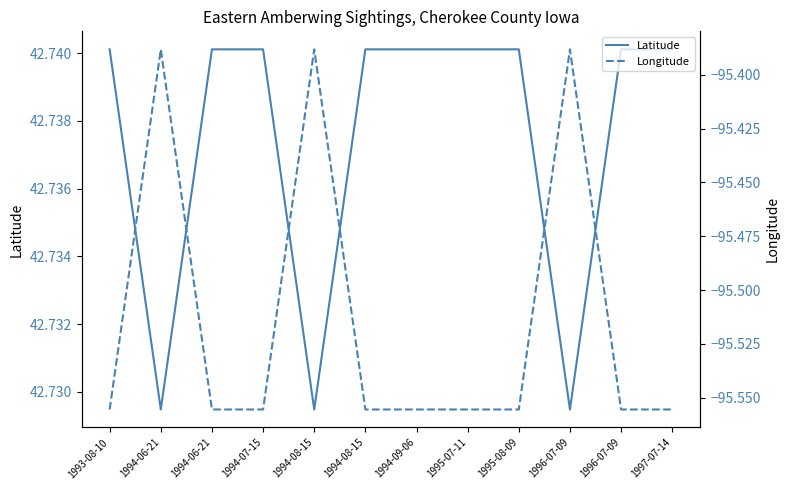

Does the chart have visible grid lines?

No